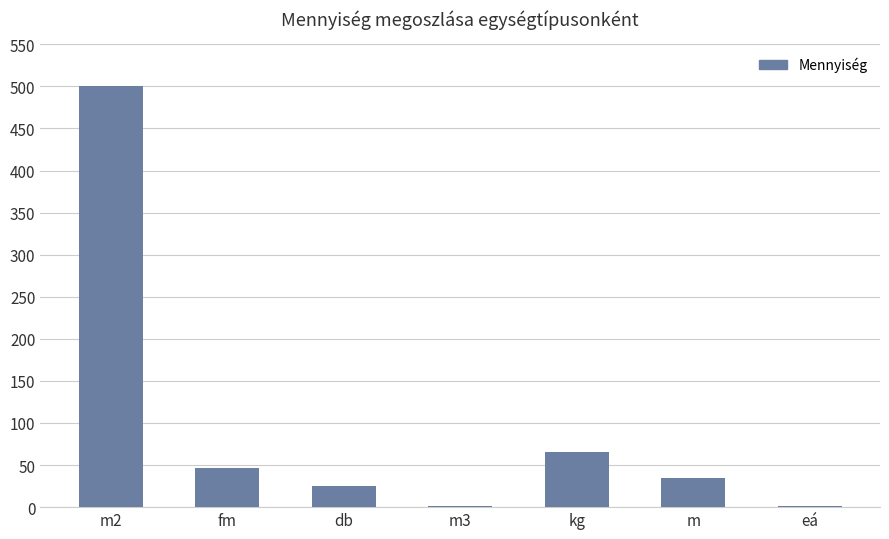

Between kg and m2, which is larger?

m2